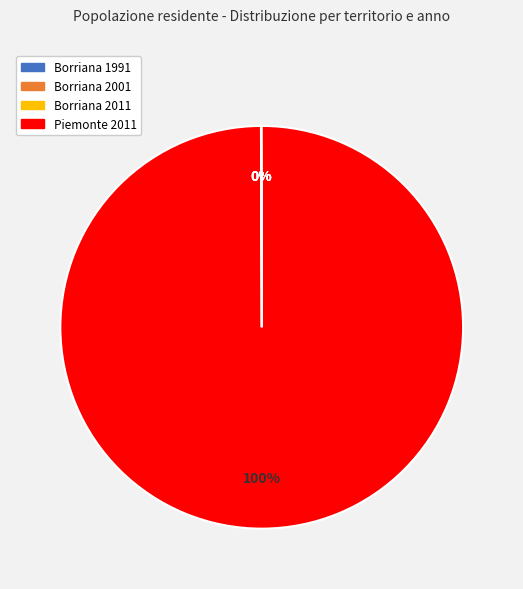

Which category has the biggest portion of the pie?

Piemonte 2011